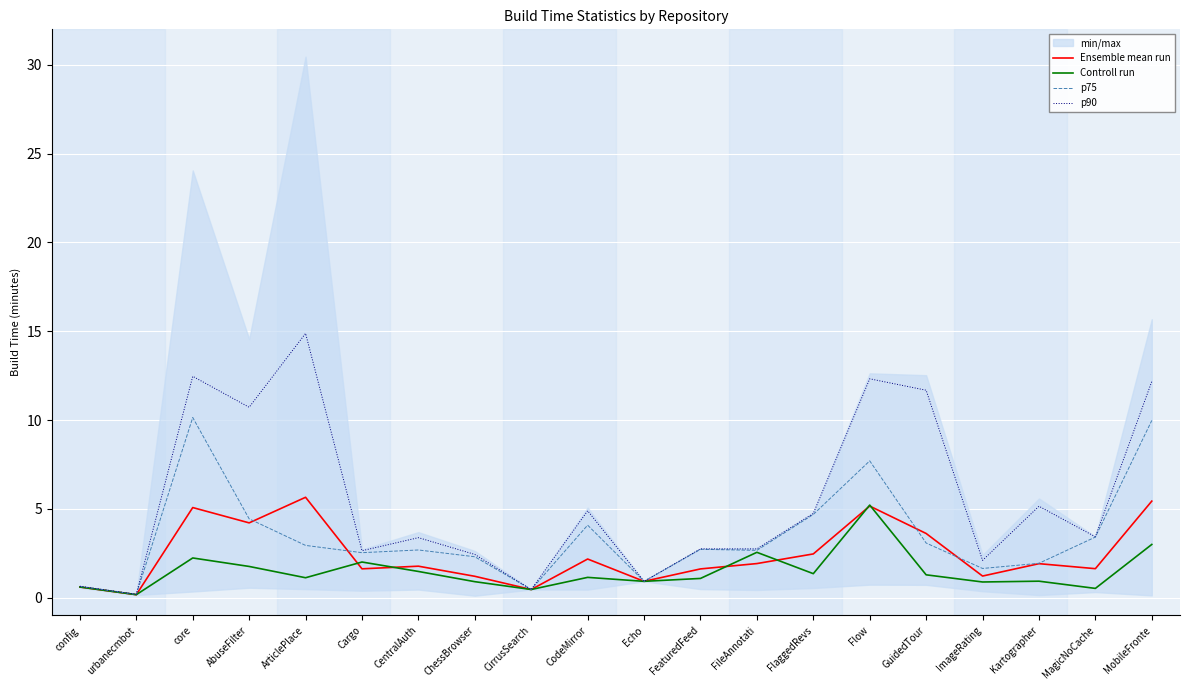

True or false: p75 and Controll run intersect in this chart.

False